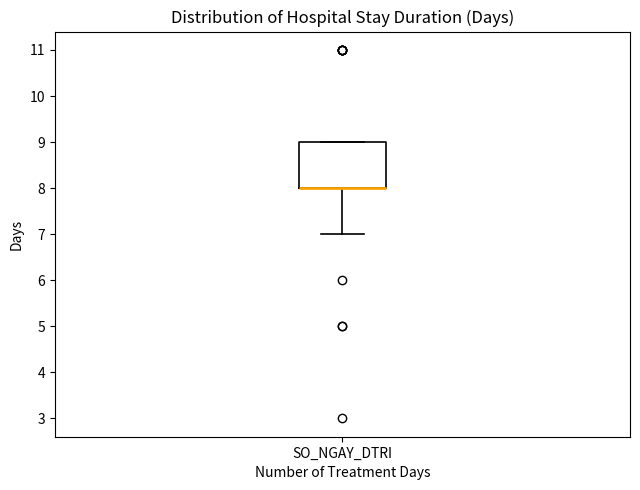

Transcribe this box plot: give where the median line is, the range the box spans, and where the two whiskers end, as read against the y-axis. The values are not printed on the chart, so give them approximately, as read against the axis.

median 8 (drawn on the box's lower edge), box 8 to 9, whiskers 7 to 9